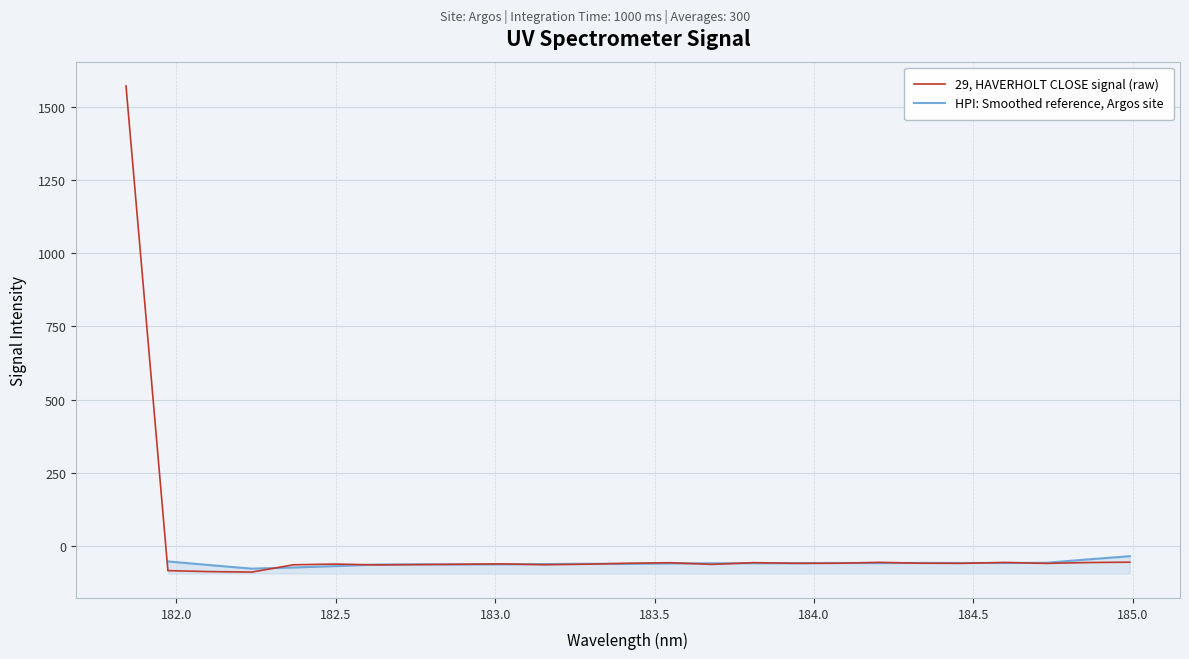

What is the maximum value for 29, HAVERHOLT CLOSE signal (raw)?

1570.0